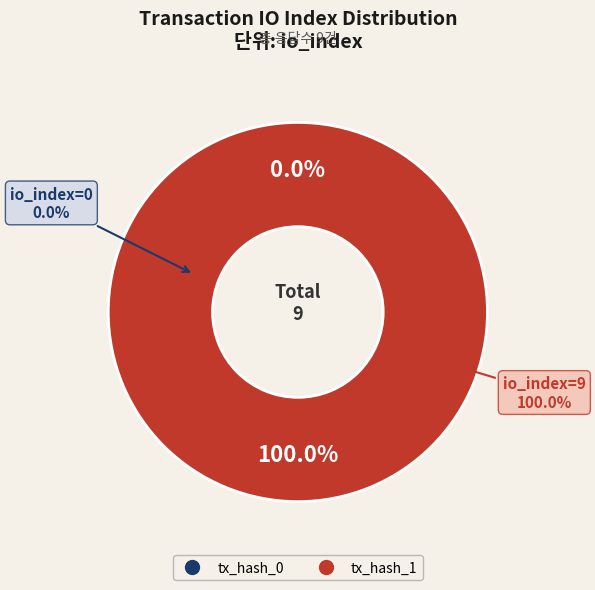

The tx_hash_0 slice represents 0% of the pie. True or false?

True